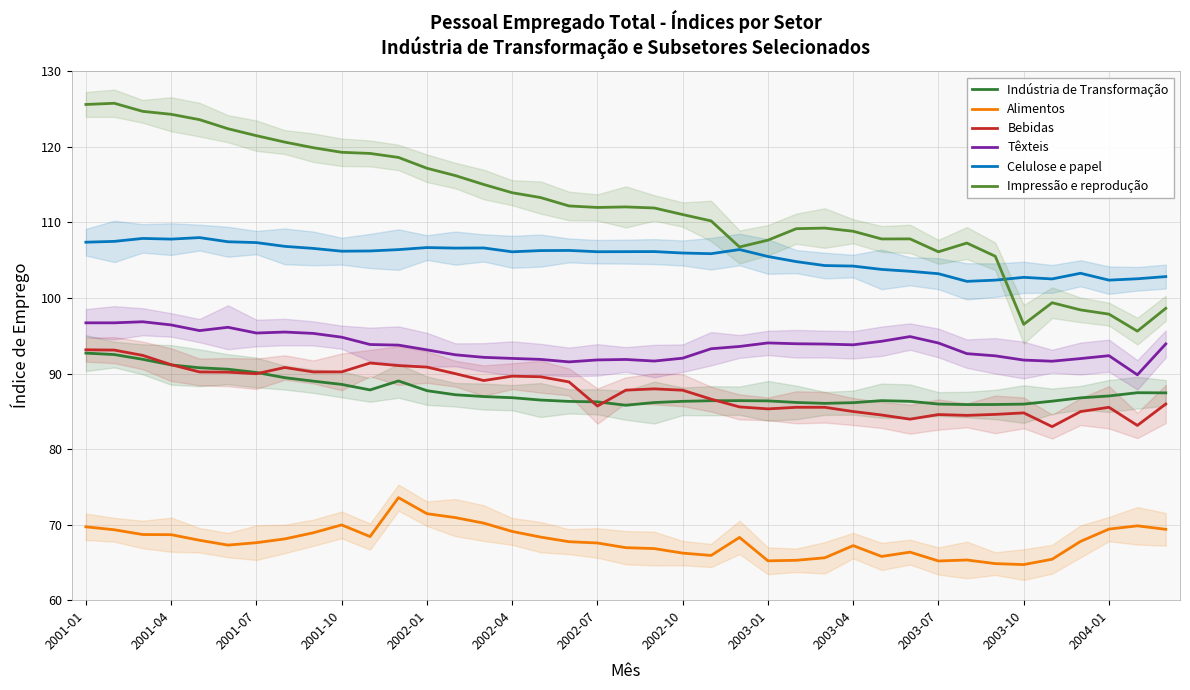

In Alimentos, how many points are lower than both neighbors (excluding endpoints)?

7